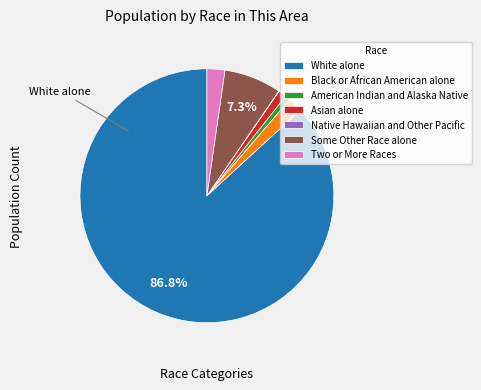

What is the ratio of the value at White alone to the value at American Indian and Alaska Native?

130.2